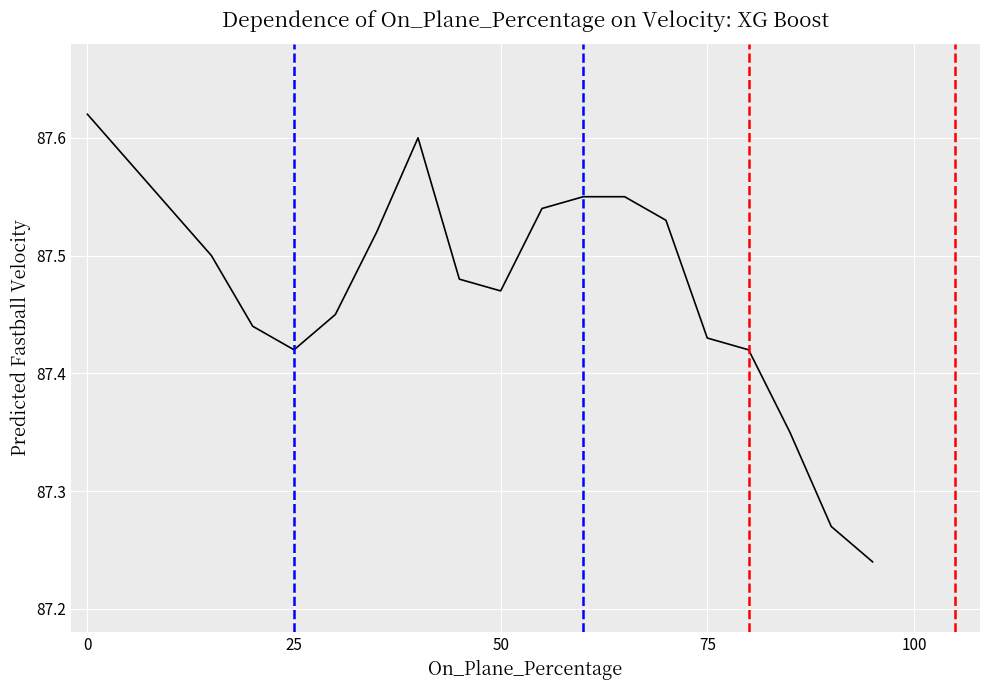

What is the difference between the maximum and minimum values?

0.4